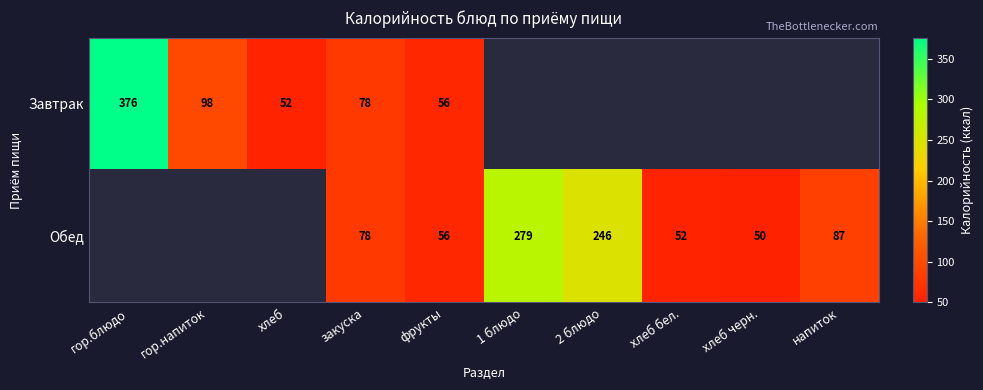

What is the total value across all series at закуска?

156